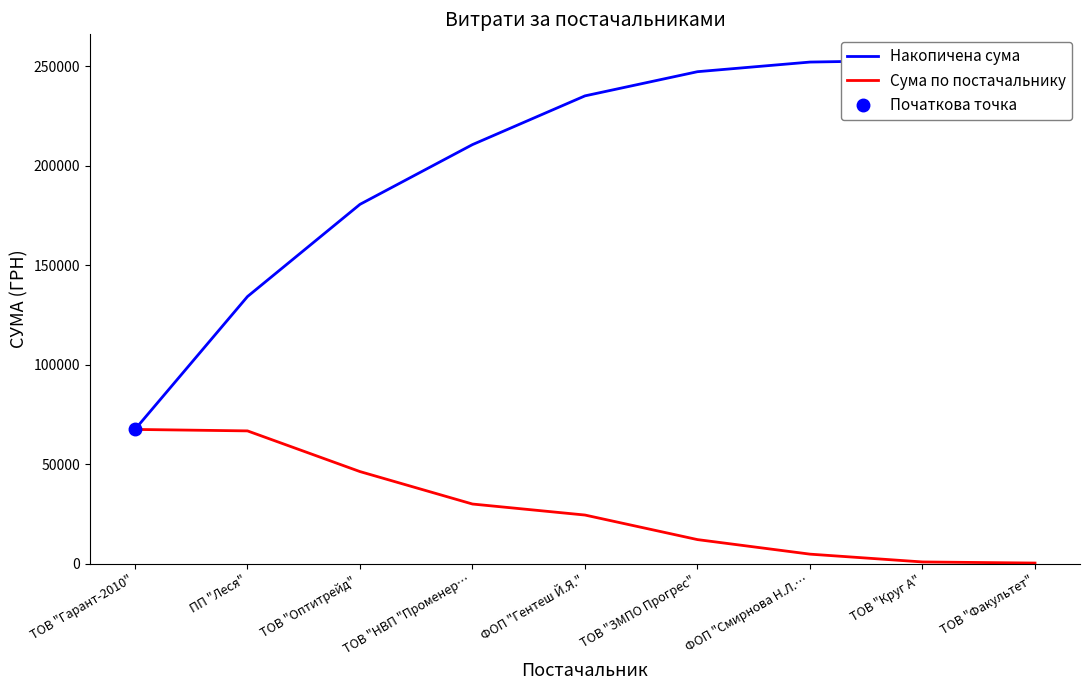

True or false: Накопичена сума and Сума по постачальнику cross at least once.

False